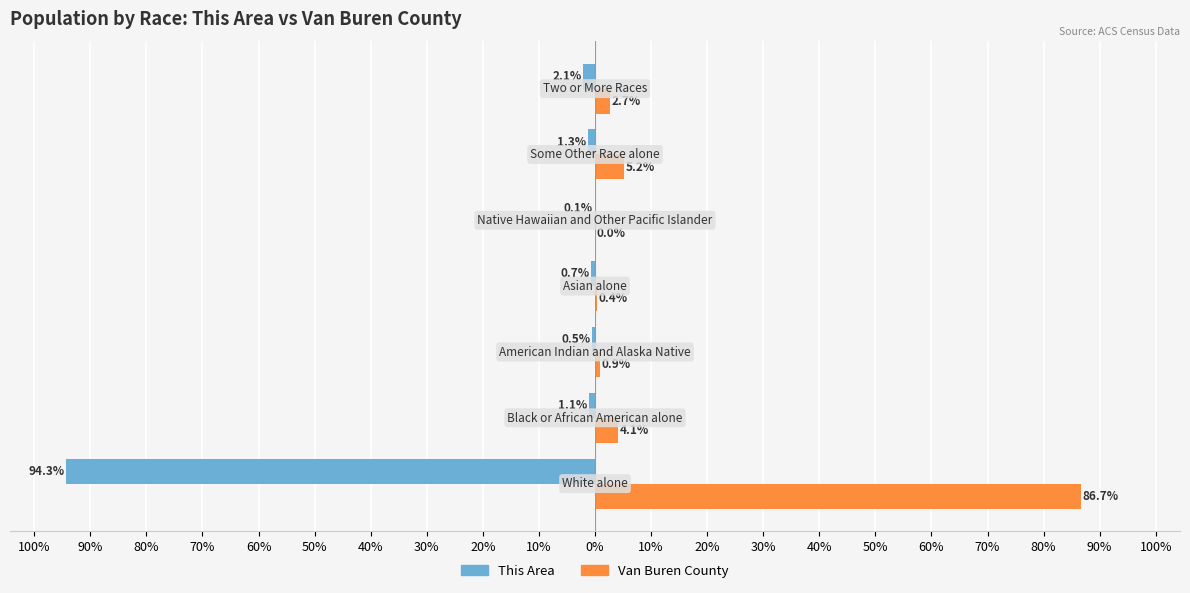

What is the value of the This Area bar at the 7th from the left?

-2.1